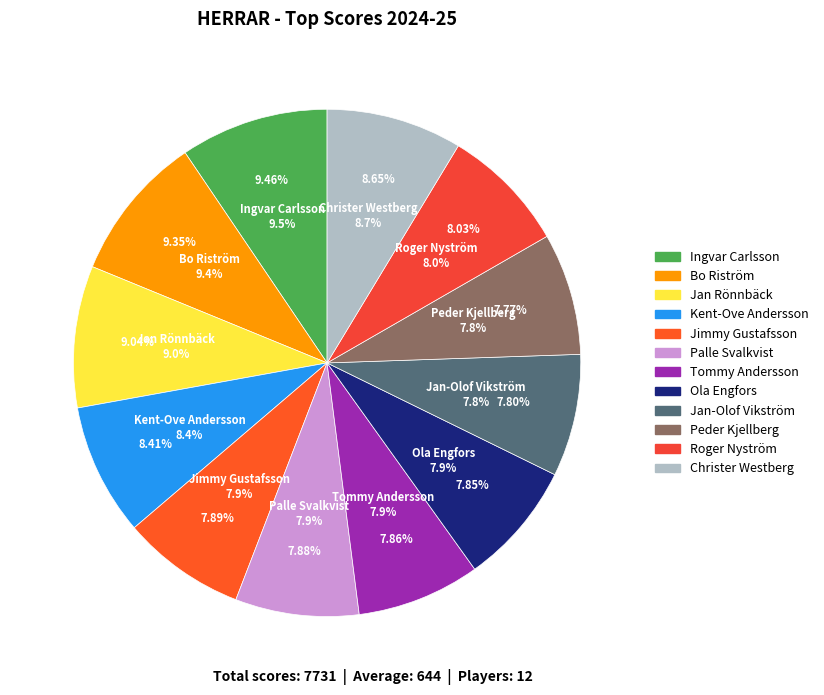

Does any single category account for the majority?

No